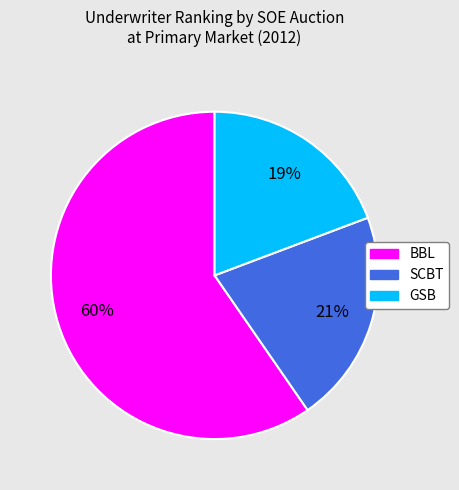

How many slices are in this pie chart?

3